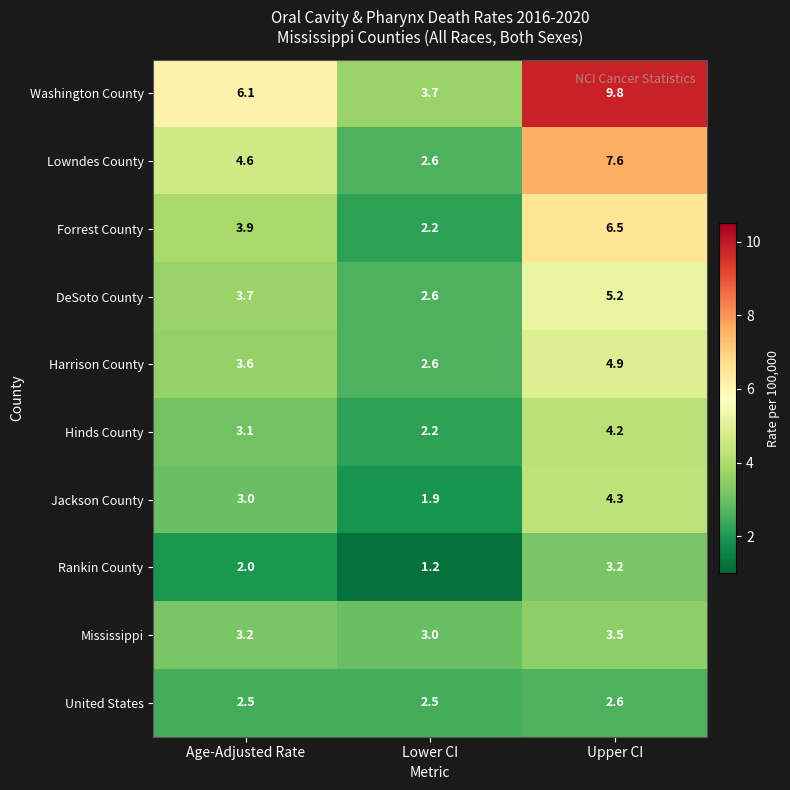

The value of Washington County at Age-Adjusted Rate is 8.6. True or false?

False